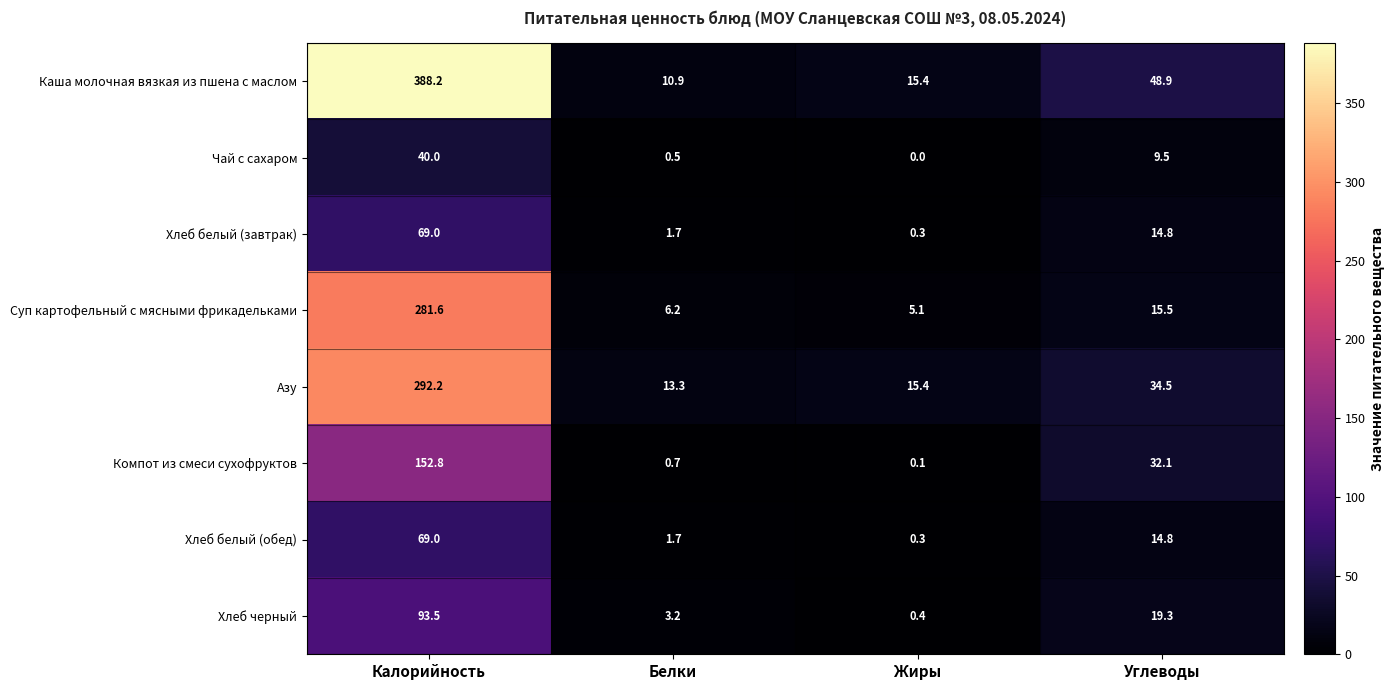

Rank the categories by Каша молочная вязкая из пшена с маслом value from highest to lowest.

Калорийность, Углеводы, Жиры, Белки